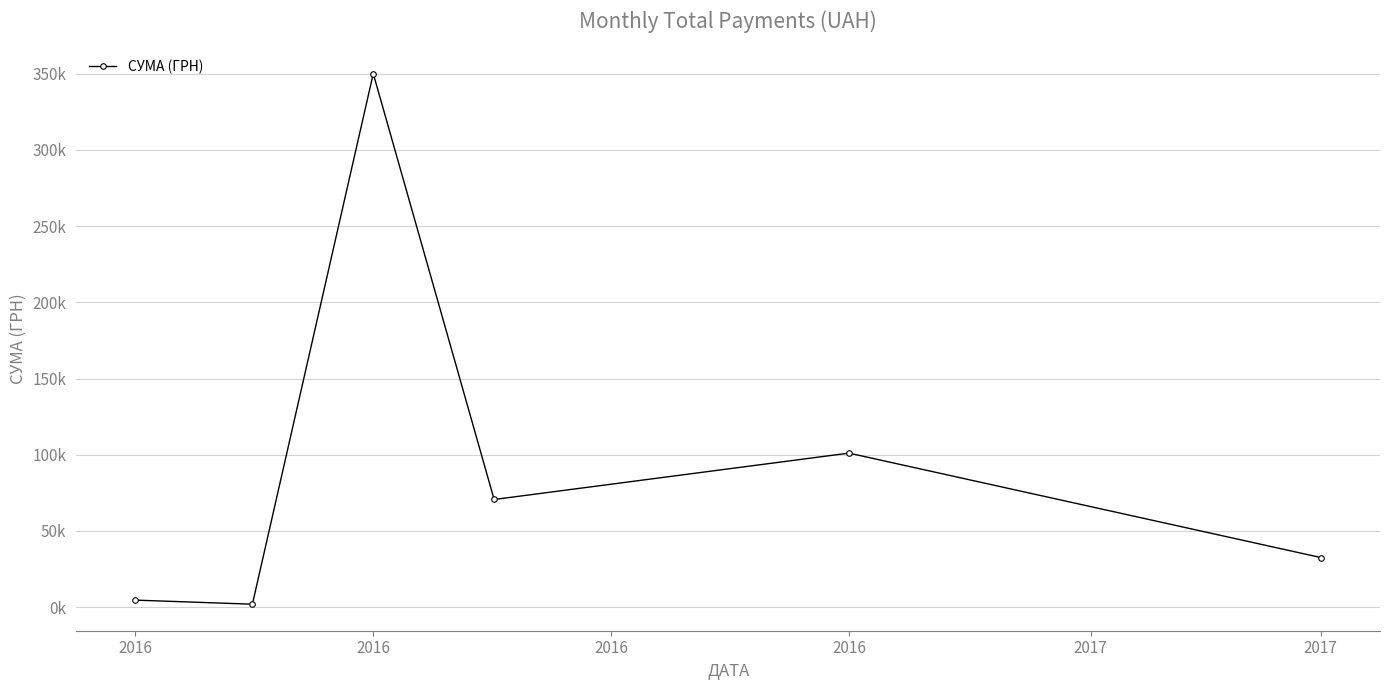

Is this an area chart (filled region under the line)?

No